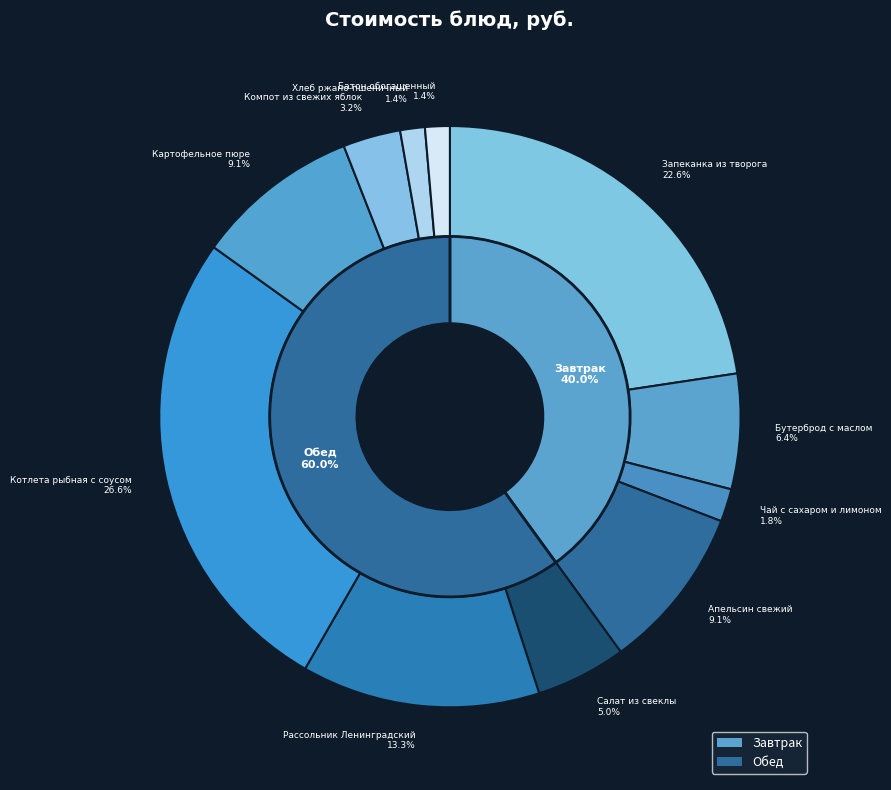

Does Салат из свеклы account for over 50% of the chart?

No